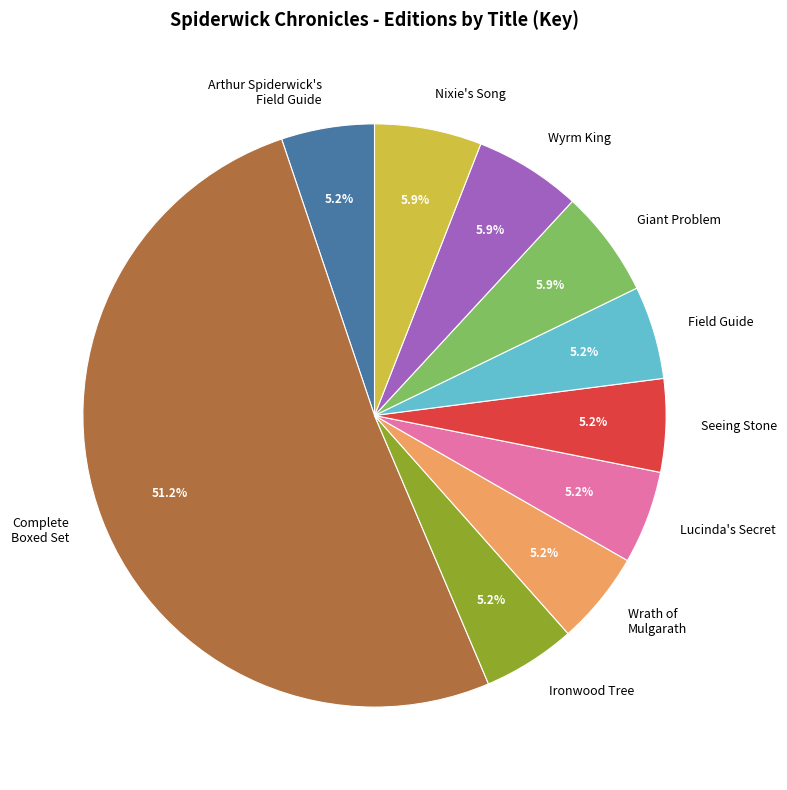

Does any single category account for the majority?

Yes